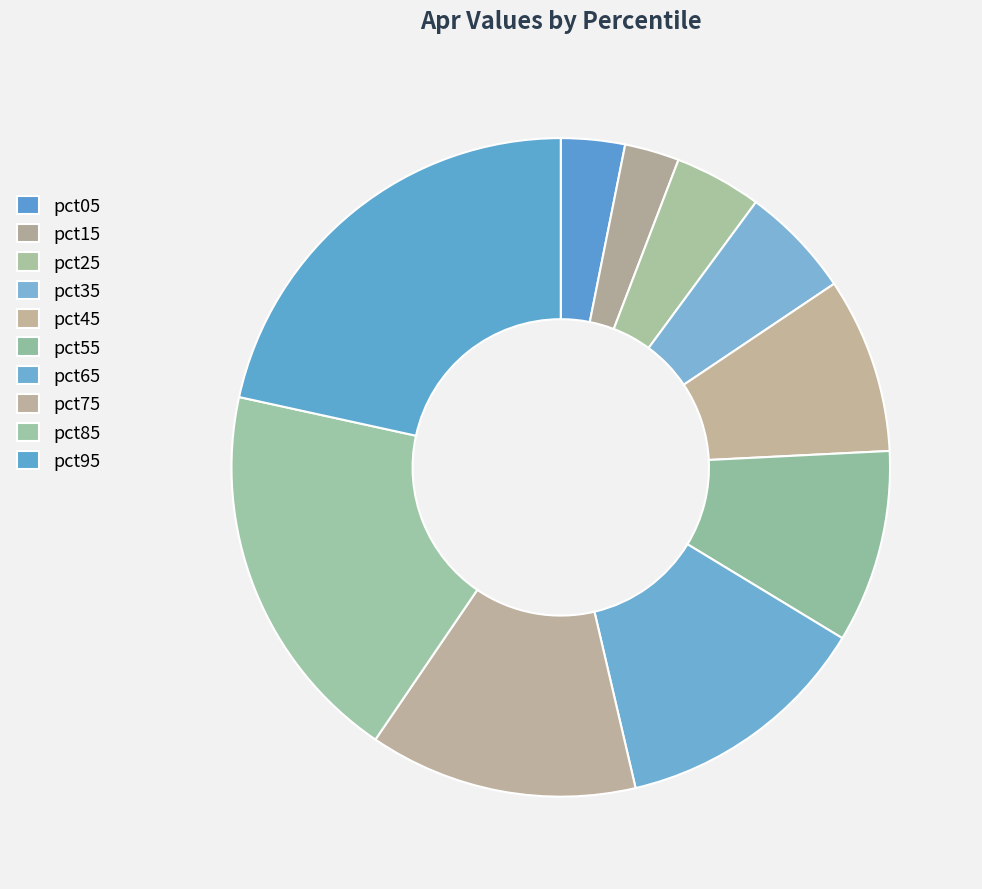

How many segments does this pie chart have?

10